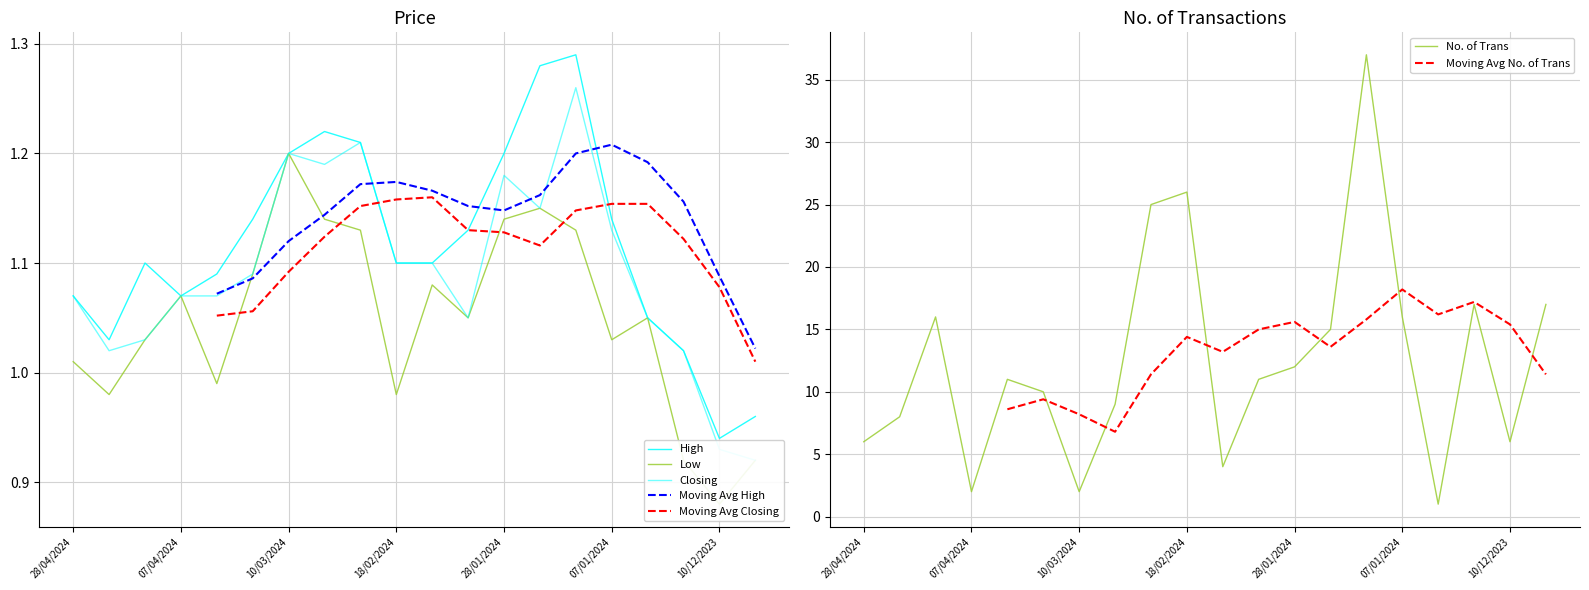

Which series has the largest total across all categories?

No. of Trans